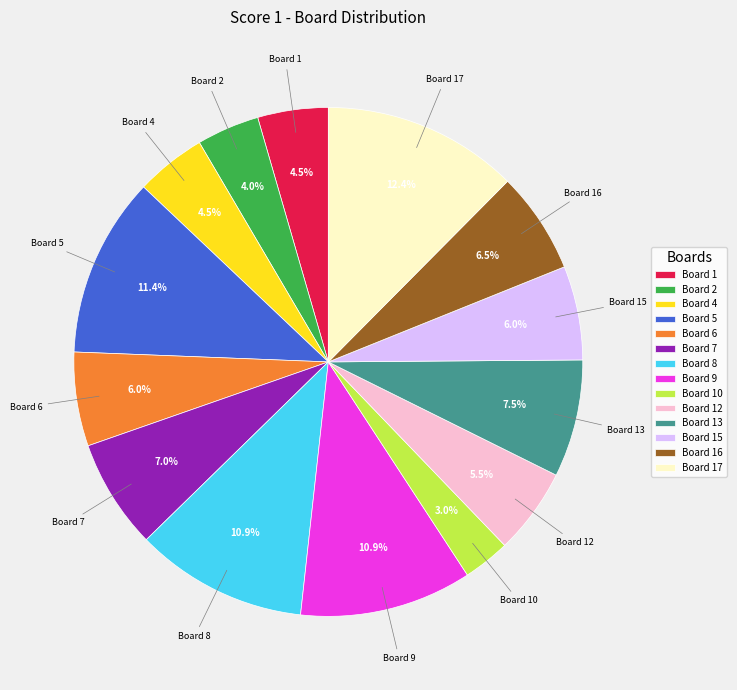

Do Board 1 and Board 8 together represent more than half of the pie?

No